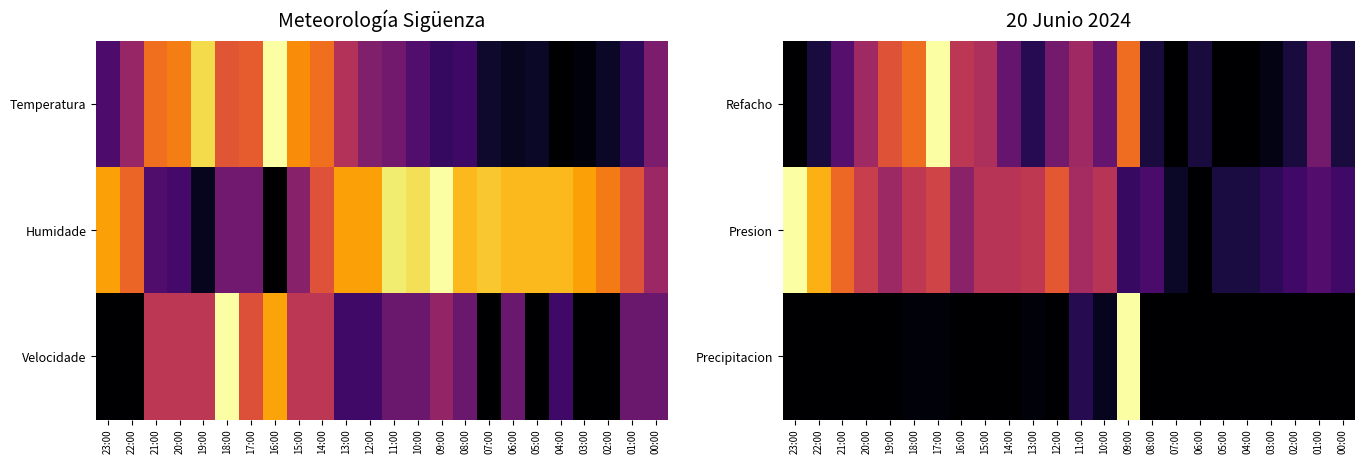

The value of Precipitacion at 01:00 is 0.6. True or false?

False